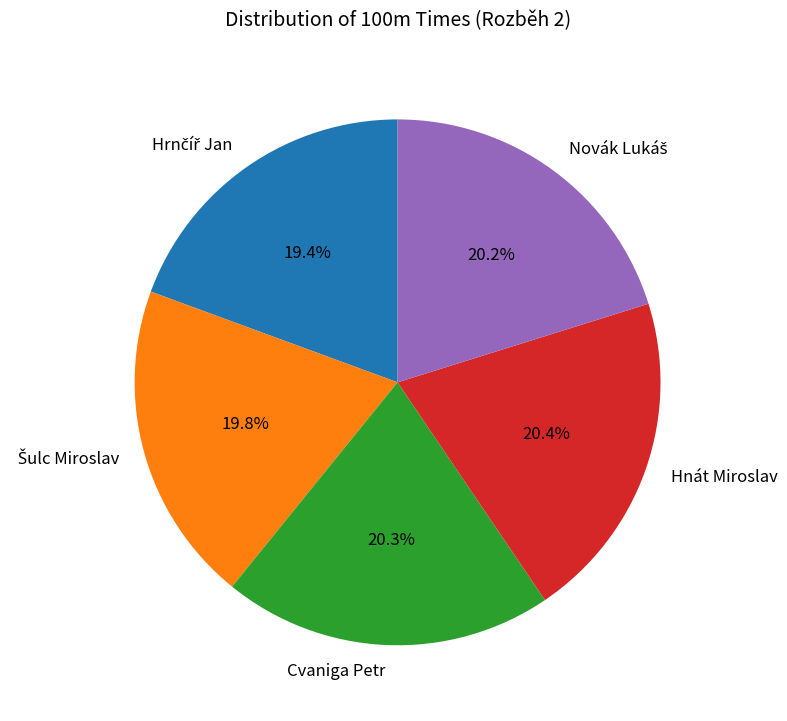

Does Cvaniga Petr represent more than half of the total?

No